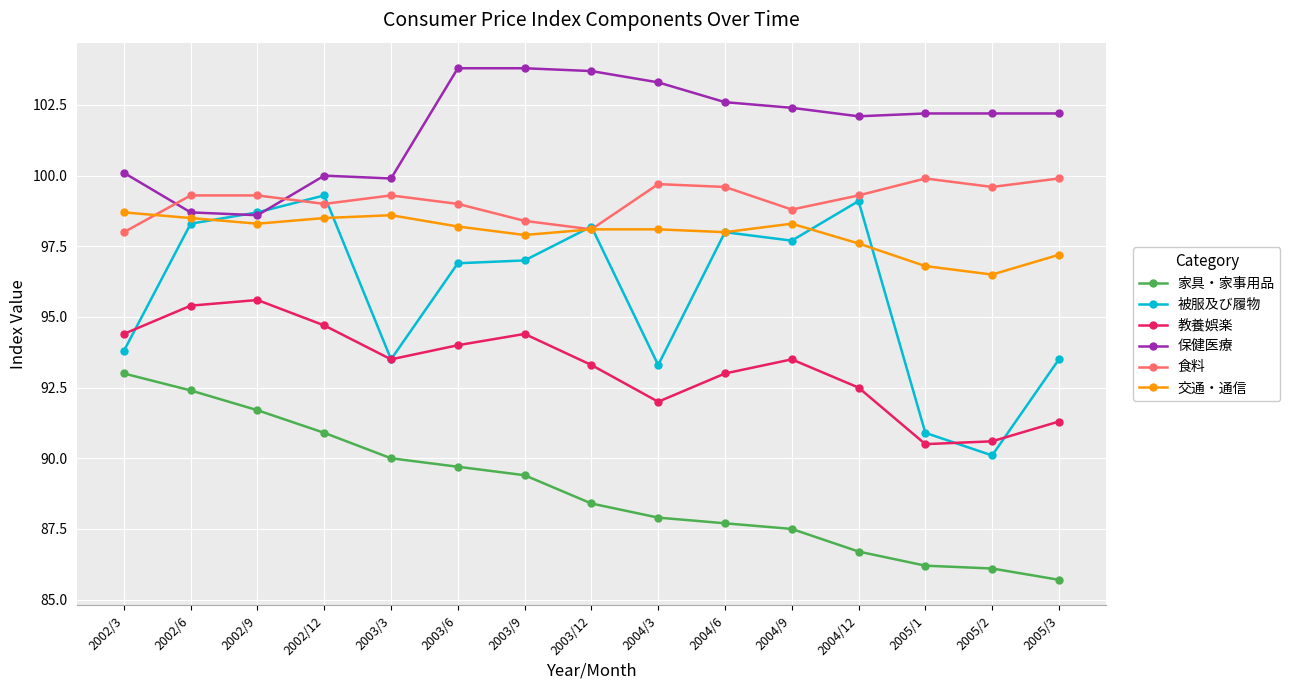

Reading left to right, what are all the values shown in this chart?

家具・家事用品: 2002/3=93.0	2002/6=92.4	2002/9=91.7	2002/12=90.9	2003/3=90.0	2003/6=89.7	2003/9=89.4	2003/12=88.4	2004/3=87.9	2004/6=87.7	2004/9=87.5	2004/12=86.7	2005/1=86.2	2005/2=86.1	2005/3=85.7
被服及び履物: 2002/3=93.8	2002/6=98.3	2002/9=98.7	2002/12=99.3	2003/3=93.5	2003/6=96.9	2003/9=97.0	2003/12=98.2	2004/3=93.3	2004/6=98.0	2004/9=97.7	2004/12=99.1	2005/1=90.9	2005/2=90.1	2005/3=93.5
教養娯楽: 2002/3=94.4	2002/6=95.4	2002/9=95.6	2002/12=94.7	2003/3=93.5	2003/6=94.0	2003/9=94.4	2003/12=93.3	2004/3=92.0	2004/6=93.0	2004/9=93.5	2004/12=92.5	2005/1=90.5	2005/2=90.6	2005/3=91.3
保健医療: 2002/3=100.1	2002/6=98.7	2002/9=98.6	2002/12=100.0	2003/3=99.9	2003/6=103.8	2003/9=103.8	2003/12=103.7	2004/3=103.3	2004/6=102.6	2004/9=102.4	2004/12=102.1	2005/1=102.2	2005/2=102.2	2005/3=102.2
食料: 2002/3=98.0	2002/6=99.3	2002/9=99.3	2002/12=99.0	2003/3=99.3	2003/6=99.0	2003/9=98.4	2003/12=98.1	2004/3=99.7	2004/6=99.6	2004/9=98.8	2004/12=99.3	2005/1=99.9	2005/2=99.6	2005/3=99.9
交通・通信: 2002/3=98.7	2002/6=98.5	2002/9=98.3	2002/12=98.5	2003/3=98.6	2003/6=98.2	2003/9=97.9	2003/12=98.1	2004/3=98.1	2004/6=98.0	2004/9=98.3	2004/12=97.6	2005/1=96.8	2005/2=96.5	2005/3=97.2